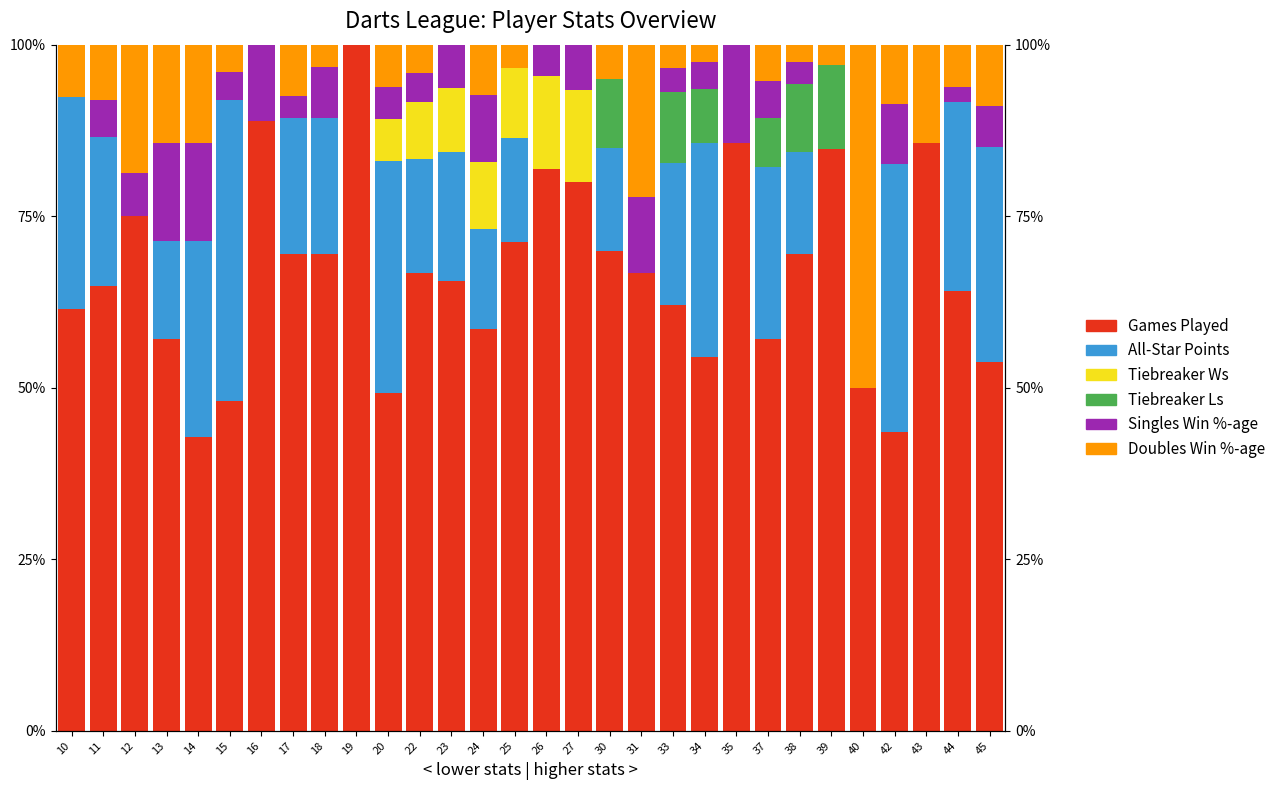

Reading right to left, transcribe all the data shown in this chart.

Games Played: 45=0.5	44=0.6	43=0.9	42=0.4	40=0.5	39=0.8	38=0.7	37=0.6	35=0.9	34=0.5	33=0.6	31=0.7	30=0.7	27=0.8	26=0.8	25=0.7	24=0.6	23=0.7	22=0.7	20=0.5	19=1.0	18=0.7	17=0.7	16=0.9	15=0.5	14=0.4	13=0.6	12=0.8	11=0.6	10=0.6
All-Star Points: 45=0.3	44=0.3	43=0.0	42=0.4	40=0.0	39=0.0	38=0.1	37=0.2	35=0.0	34=0.3	33=0.2	31=0.0	30=0.2	27=0.0	26=0.0	25=0.2	24=0.1	23=0.2	22=0.2	20=0.3	19=0.0	18=0.2	17=0.2	16=0.0	15=0.4	14=0.3	13=0.1	12=0.0	11=0.2	10=0.3
Tiebreaker Ws: 45=0.0	44=0.0	43=0.0	42=0.0	40=0.0	39=0.0	38=0.0	37=0.0	35=0.0	34=0.0	33=0.0	31=0.0	30=0.0	27=0.1	26=0.1	25=0.1	24=0.1	23=0.1	22=0.1	20=0.1	19=0.0	18=0.0	17=0.0	16=0.0	15=0.0	14=0.0	13=0.0	12=0.0	11=0.0	10=0.0
Tiebreaker Ls: 45=0.0	44=0.0	43=0.0	42=0.0	40=0.0	39=0.1	38=0.1	37=0.1	35=0.0	34=0.1	33=0.1	31=0.0	30=0.1	27=0.0	26=0.0	25=0.0	24=0.0	23=0.0	22=0.0	20=0.0	19=0.0	18=0.0	17=0.0	16=0.0	15=0.0	14=0.0	13=0.0	12=0.0	11=0.0	10=0.0
Singles Win %-age: 45=0.1	44=0.0	43=0.0	42=0.1	40=0.0	39=0.0	38=0.0	37=0.1	35=0.1	34=0.0	33=0.0	31=0.1	30=0.0	27=0.1	26=0.0	25=0.0	24=0.1	23=0.1	22=0.0	20=0.0	19=0.0	18=0.1	17=0.0	16=0.1	15=0.0	14=0.1	13=0.1	12=0.1	11=0.1	10=0.0
Doubles Win %-age: 45=0.1	44=0.1	43=0.1	42=0.1	40=0.5	39=0.0	38=0.0	37=0.1	35=0.0	34=0.0	33=0.0	31=0.2	30=0.1	27=0.0	26=0.0	25=0.0	24=0.1	23=0.0	22=0.0	20=0.1	19=0.0	18=0.0	17=0.1	16=0.0	15=0.0	14=0.1	13=0.1	12=0.2	11=0.1	10=0.1